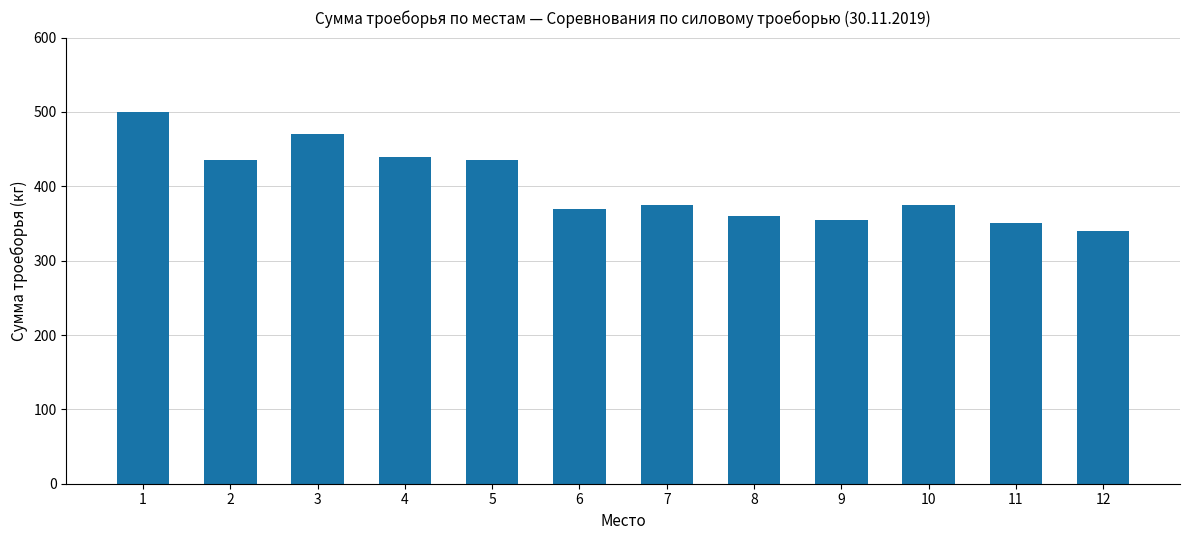

The value at 12 is 340. True or false?

True